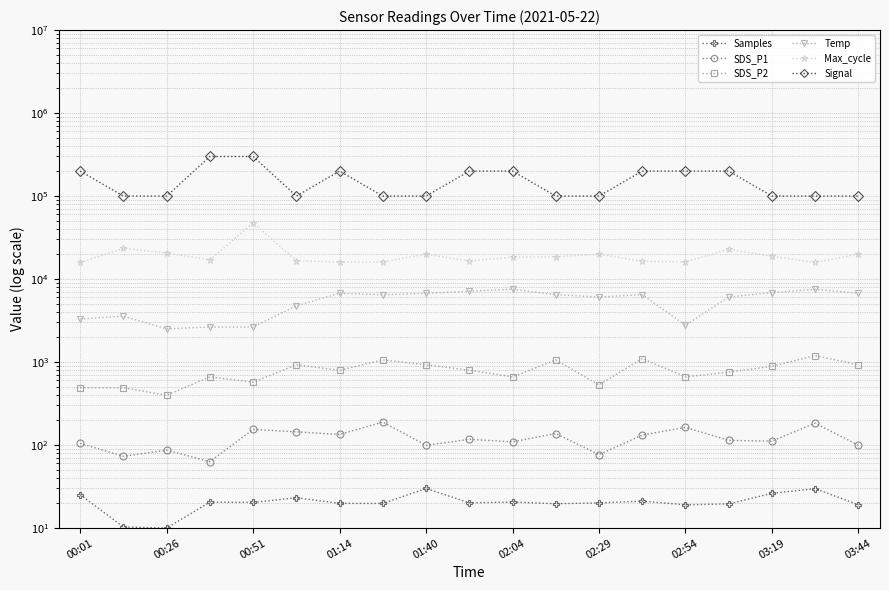

Between 01:40 and 17, which series saw the biggest shift?

Signal